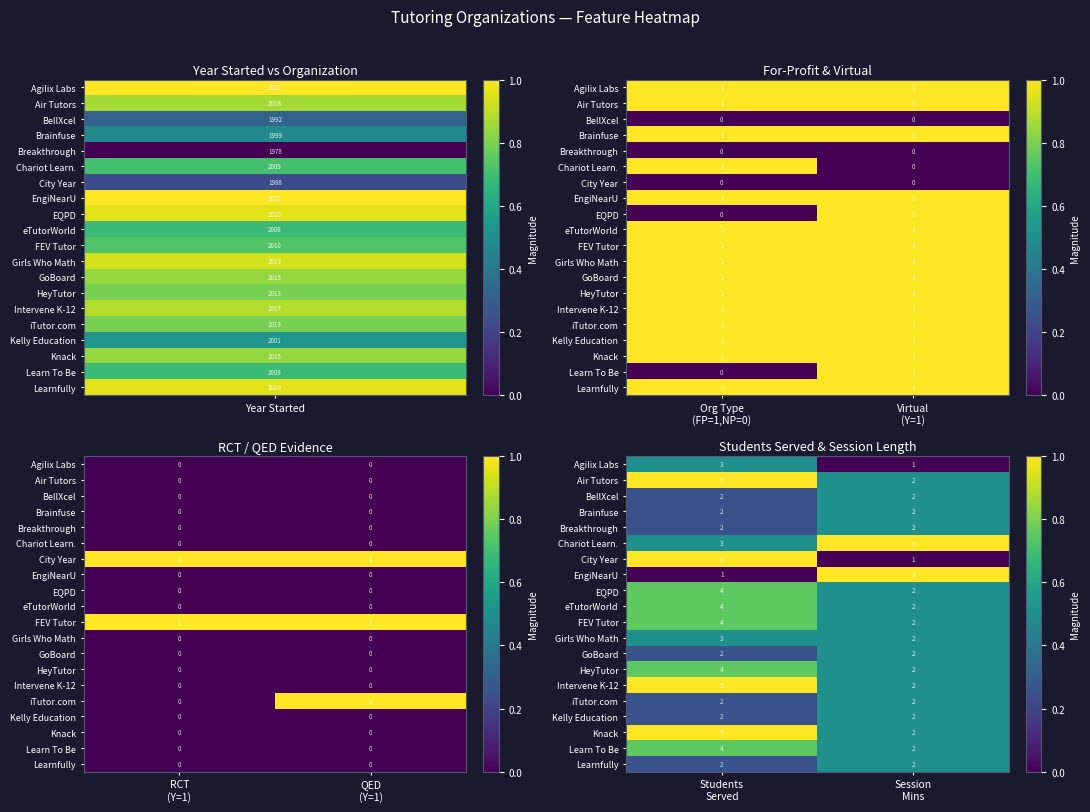

Is it true that Agilix Labs equals 0.7 at Students Served?

False